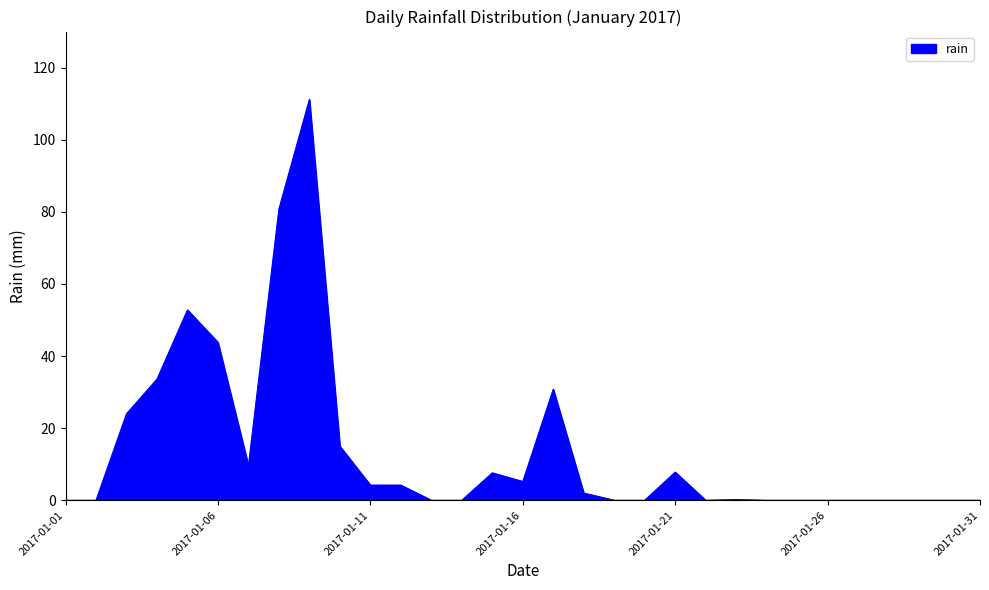

What is the difference between the maximum and minimum values?

111.2